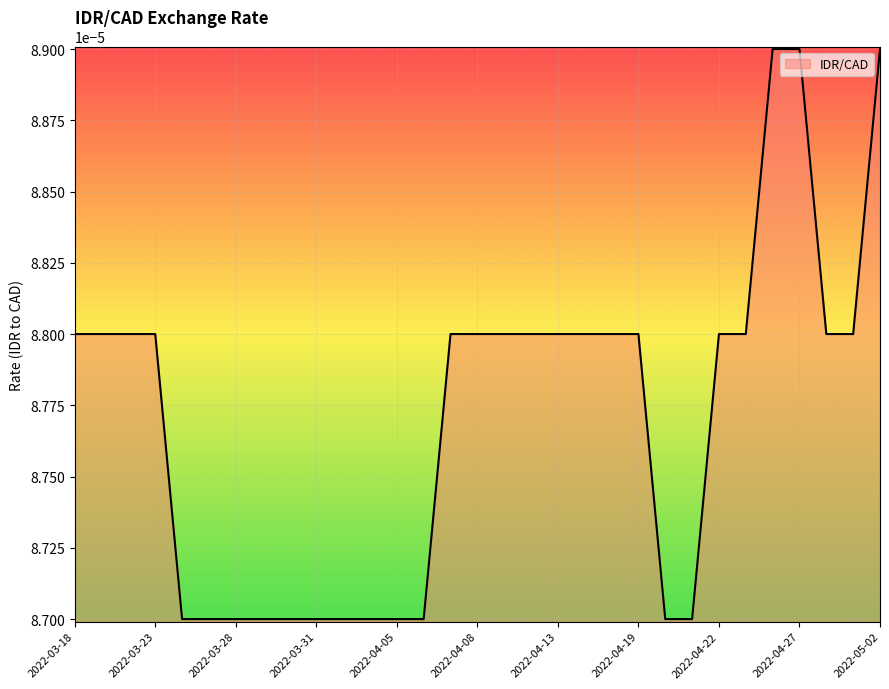

Does the chart have visible grid lines?

Yes